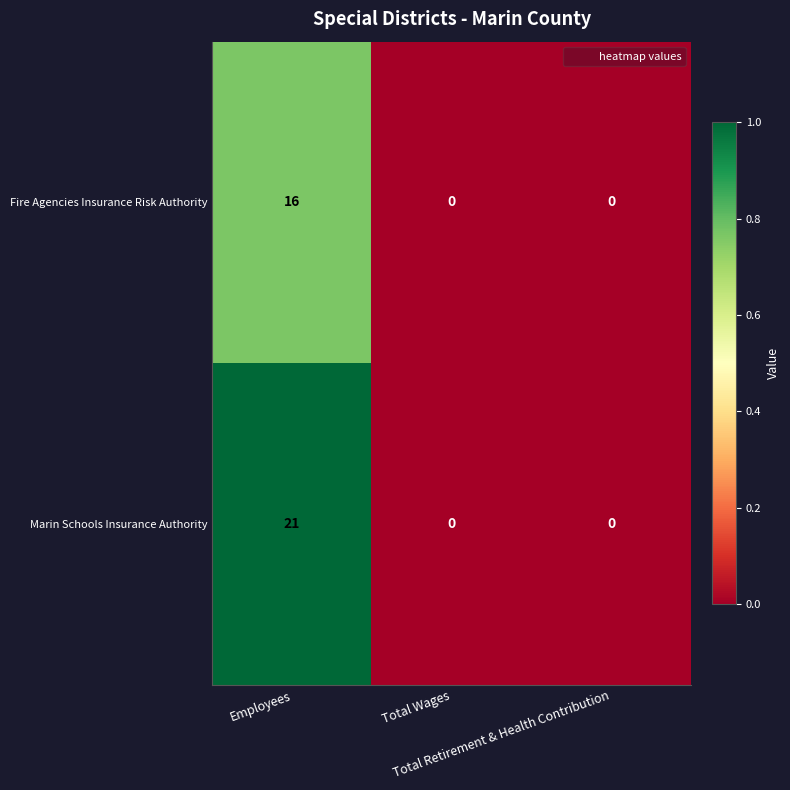

Count the Fire Agencies Insurance Risk Authority values in the range 0 to 16.

3